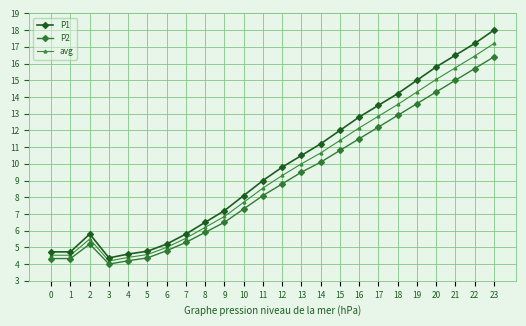

At which category is the sum across all series the highest?

23